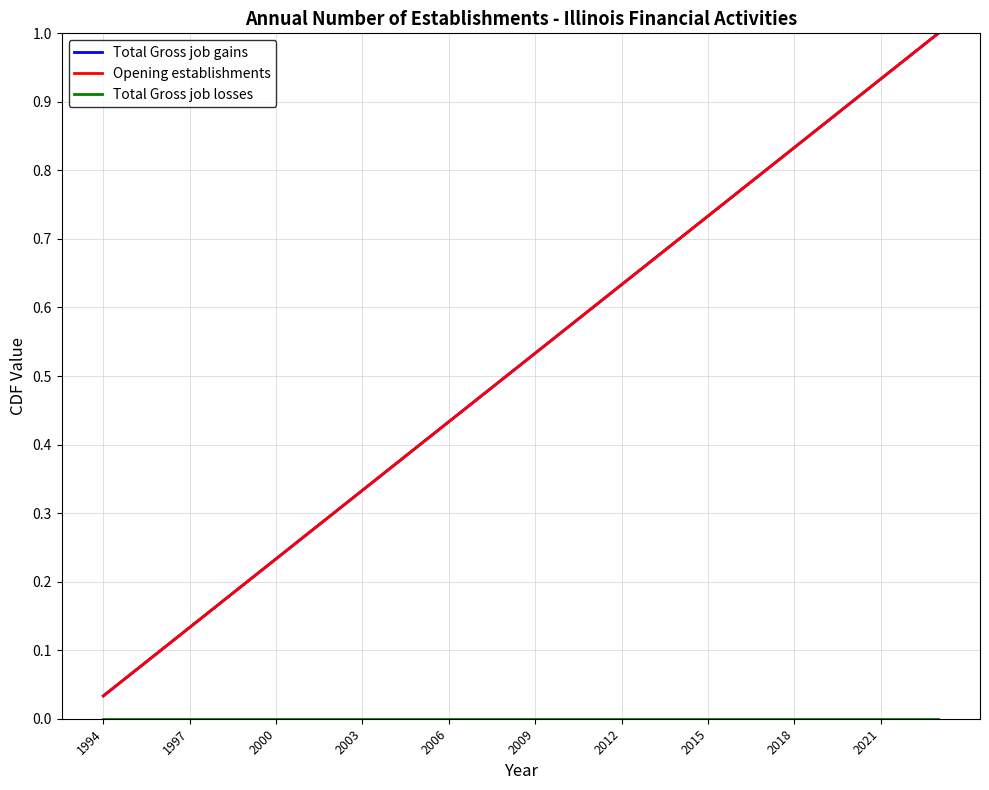

What is the greatest value displayed?

1.0